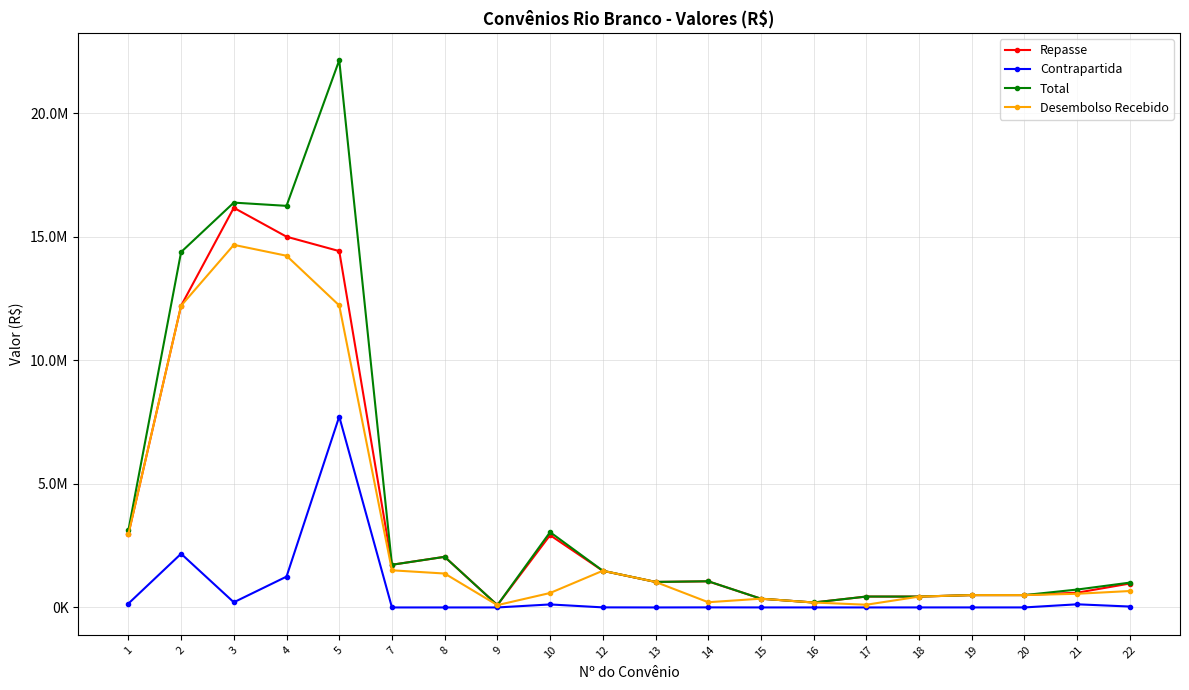

Reading left to right, what are all the values shown in this chart?

Repasse: 2965600.0	12206402.8	16169801.6	15000000.0	14417046.0	1727393.3	2048300.8	94076.5	2925000.0	1482100.0	1032832.9	1056693.6	354277.0	200000.0	441296.9	438750.0	500000.0	500000.0	597000.0	968629.3
Contrapartida: 156084.2	2172795.8	208889.0	1247447.4	7723032.8	0.0	0.0	0.0	121875.0	2978.1	0.0	2967.1	710.0	400.8	0.0	1172.3	1000.0	1002.0	127449.0	36555.2
Total: 3121684.2	14379198.5	16378690.7	16247447.4	22140078.8	1727393.3	2048300.8	94076.5	3046875.0	1485078.1	1032832.9	1059660.7	354987.0	200400.8	441296.9	439922.3	501000.0	501002.0	724449.0	1005184.6
Desembolso Recebido: 2965600.0	12206402.8	14669801.6	14229329.7	12218446.5	1502832.2	1372278.1	94076.5	585000.0	1485078.1	1032832.9	211228.8	354277.0	200000.0	110324.2	438750.0	500000.0	500000.0	553197.0	664745.6